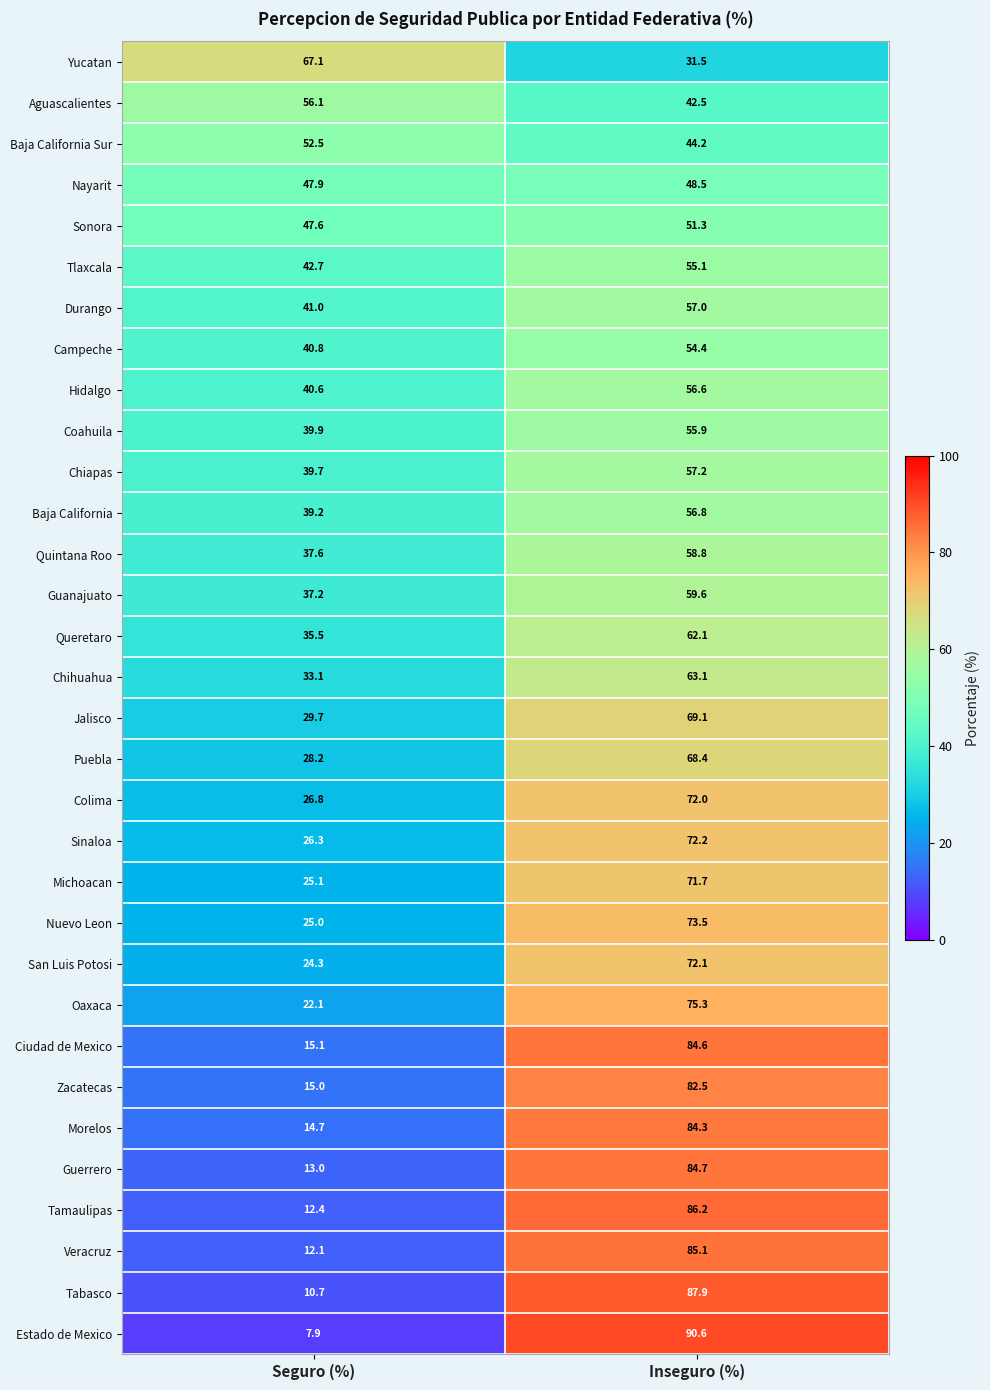

Which series has the largest total across all categories?

Ciudad de Mexico